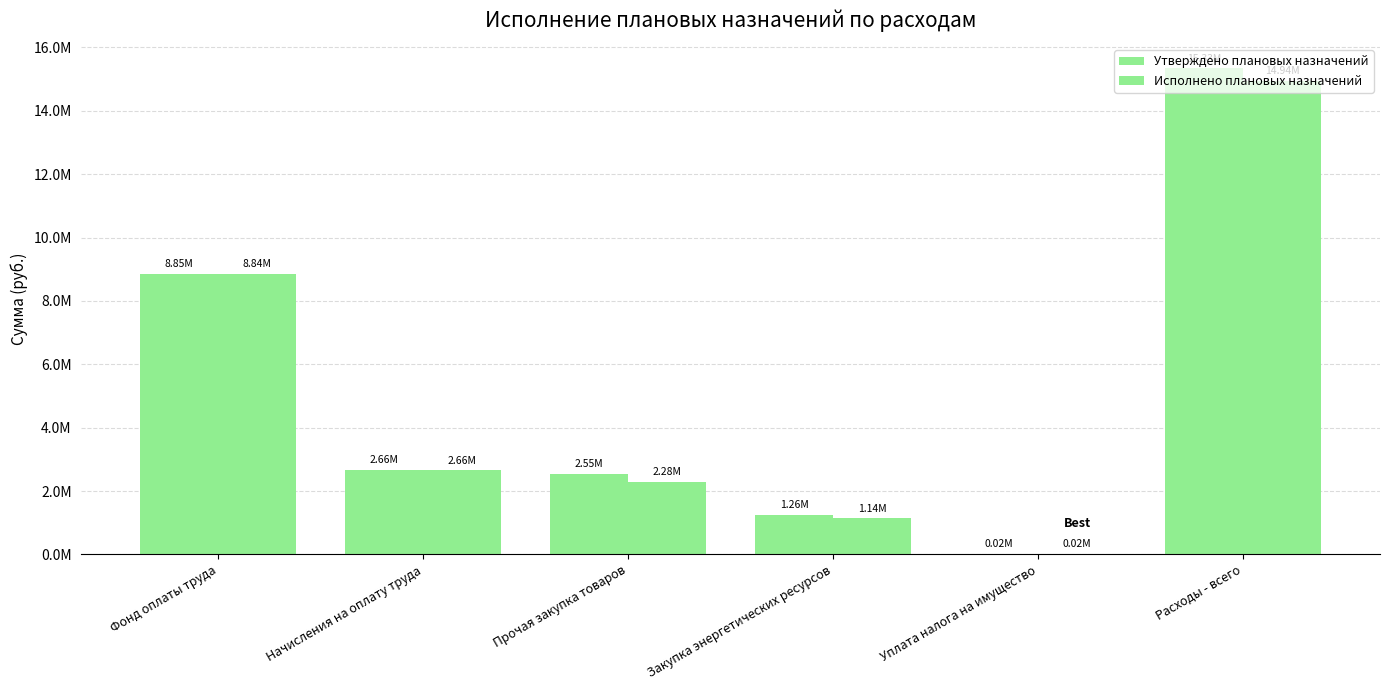

Between Начисления на оплату труда and Уплата налога на имущество, which series saw the biggest shift?

Утверждено плановых назначений